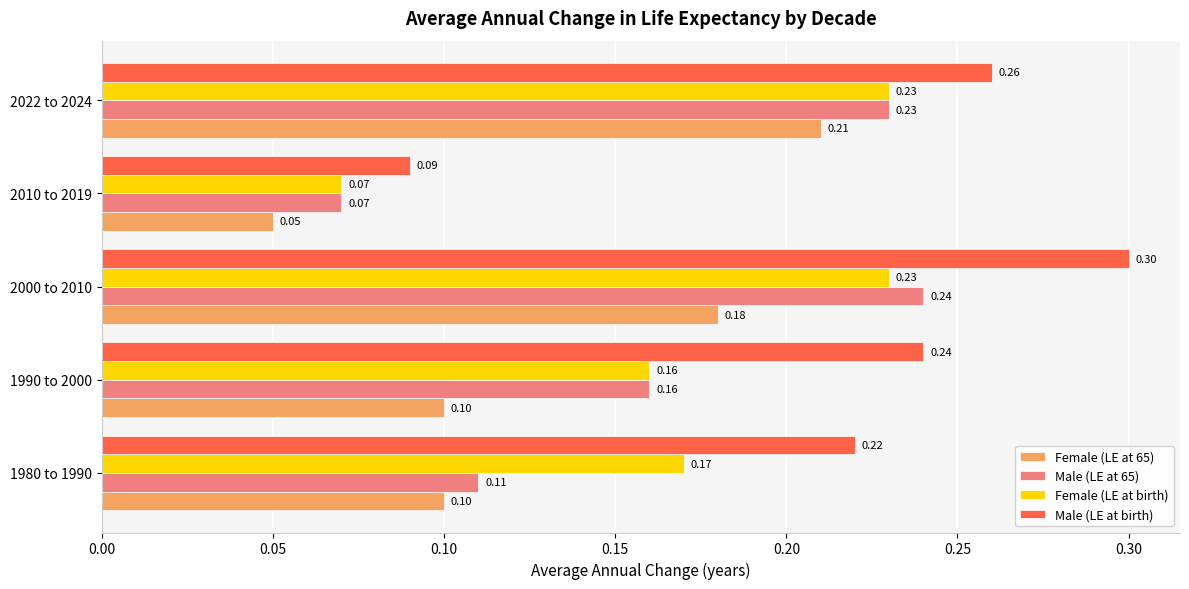

At which label does Male (LE at 65) reach its peak?

2000 to 2010